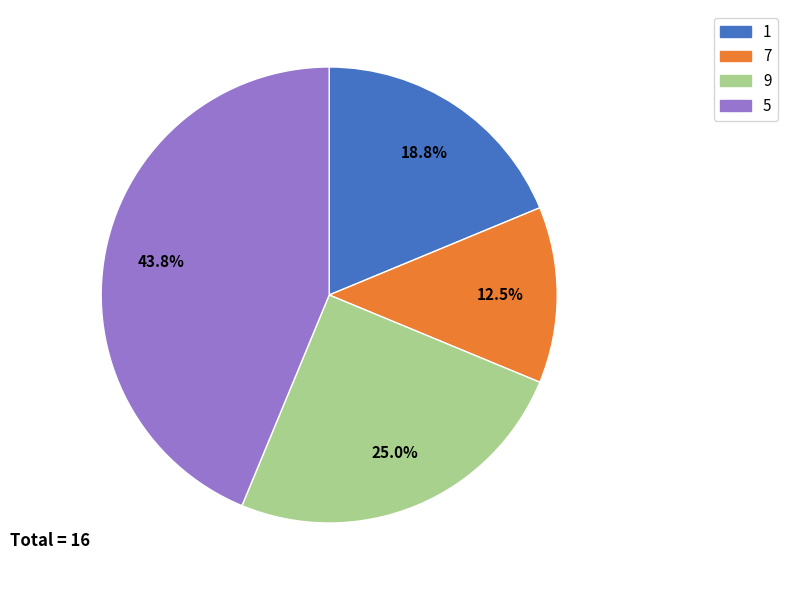

Is there a majority slice in this chart?

No